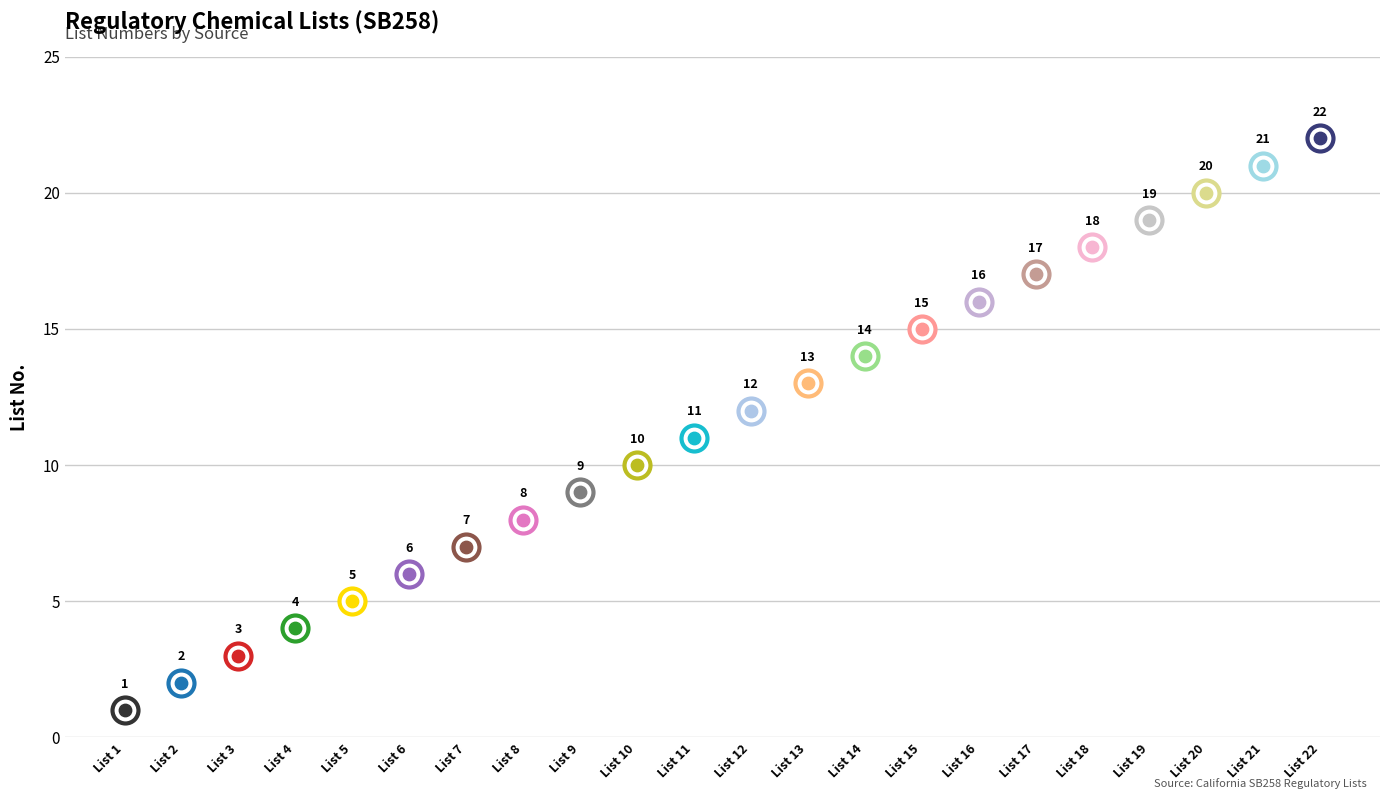

What is the change in value from List 20 to List 22?

+2